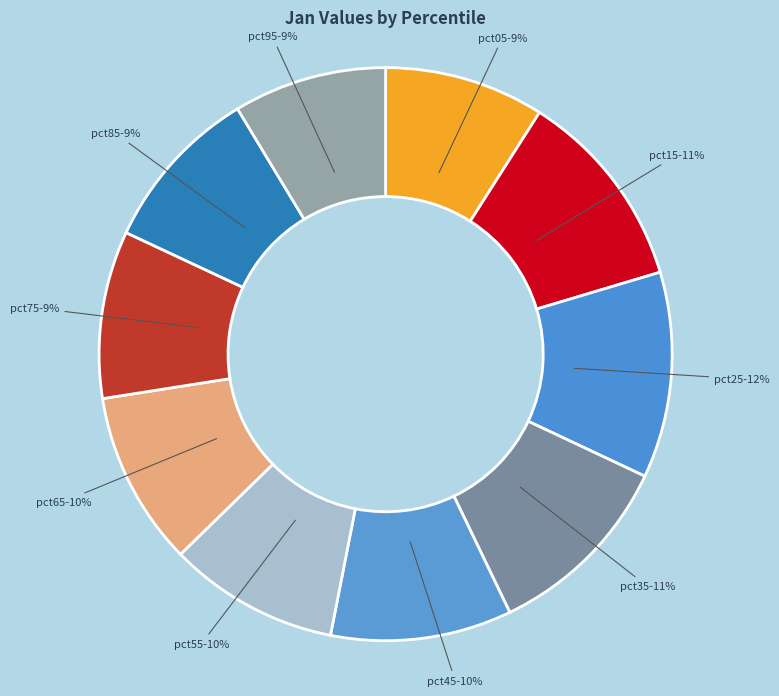

Do pct15 and pct35 together represent more than half of the pie?

No